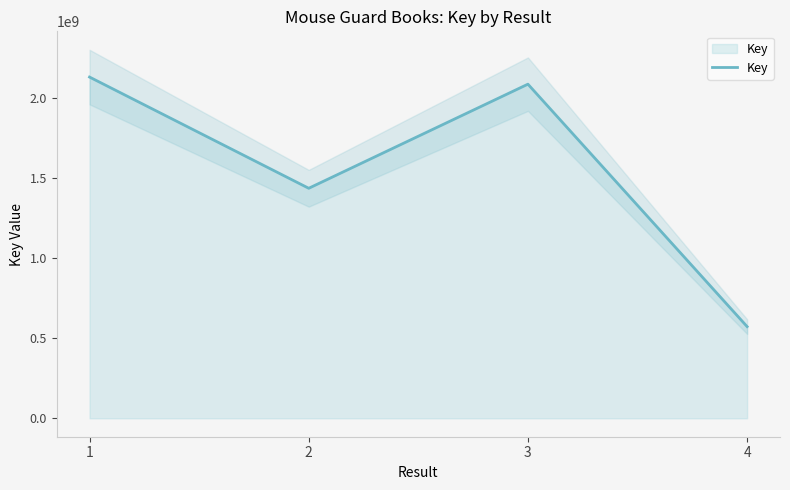

What is the minimum value shown in the chart?

571982757